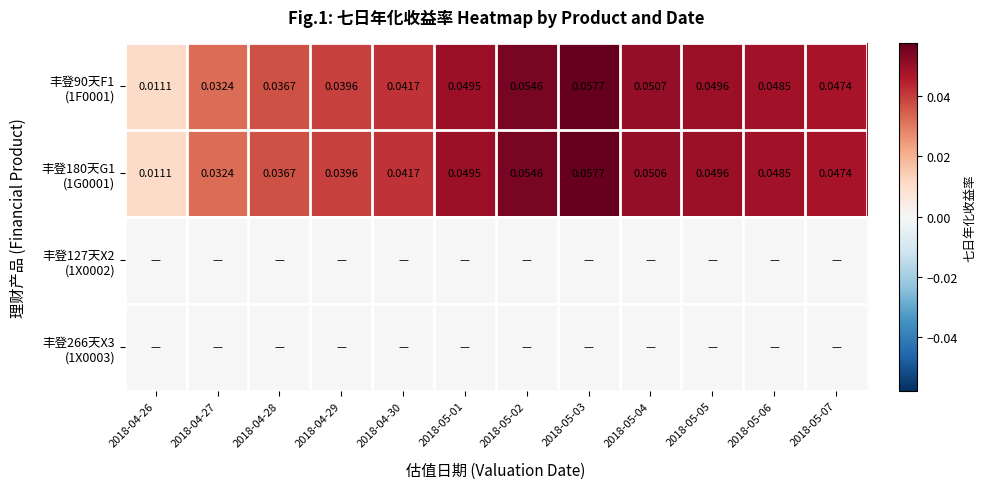

The value of 丰登90天F1 (1F0001) at 2018-05-05 is 0.1. True or false?

False